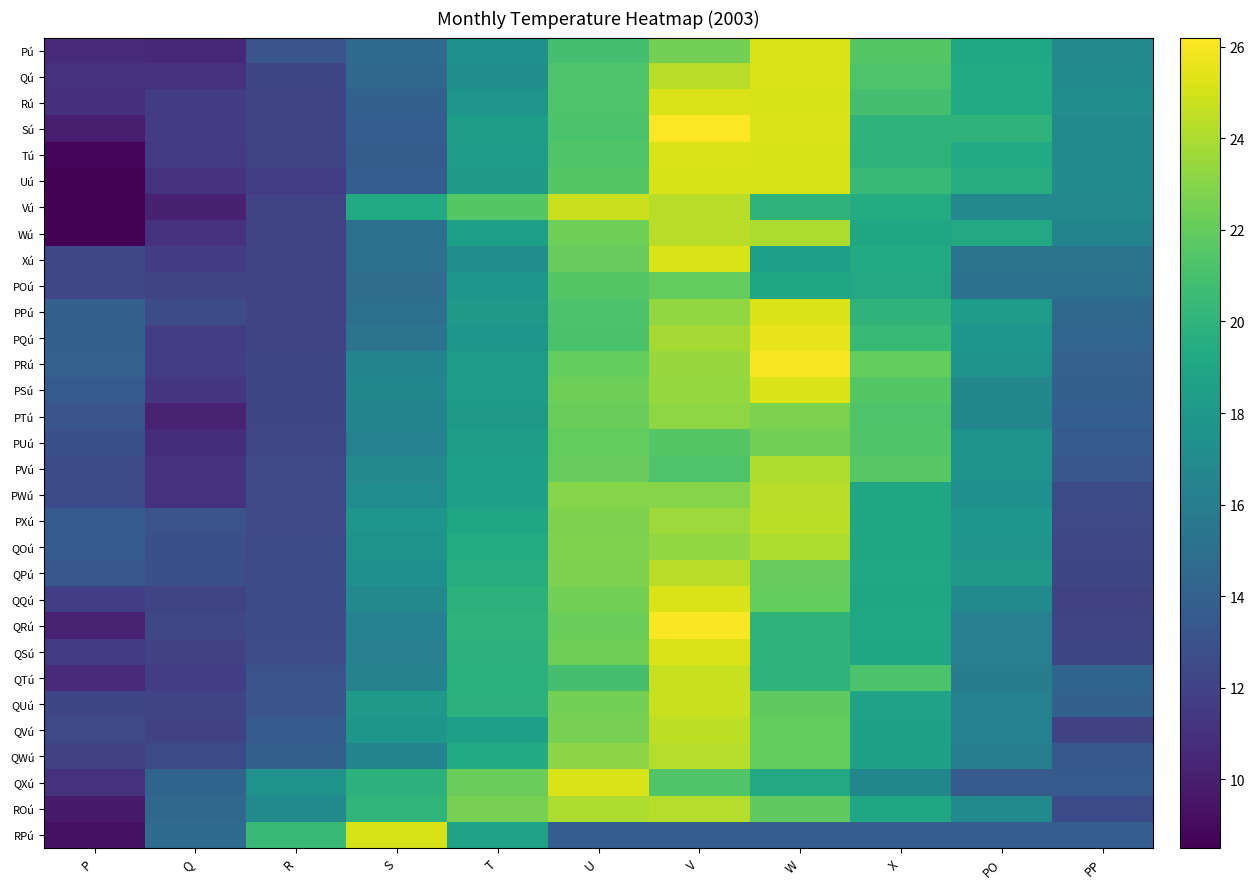

Between X and S, which is larger?

X